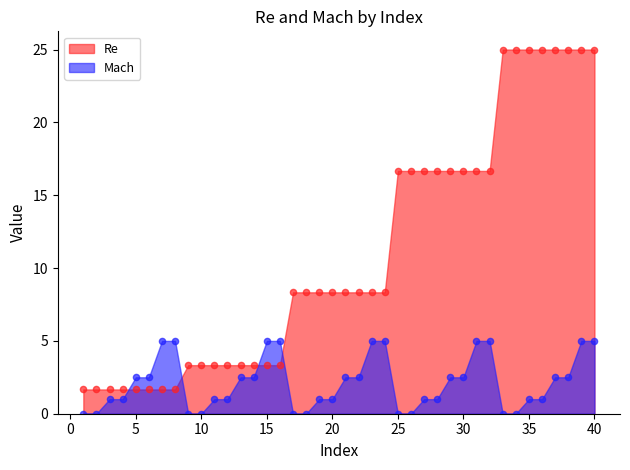

What are all the series names shown in the legend?

Re, Mach